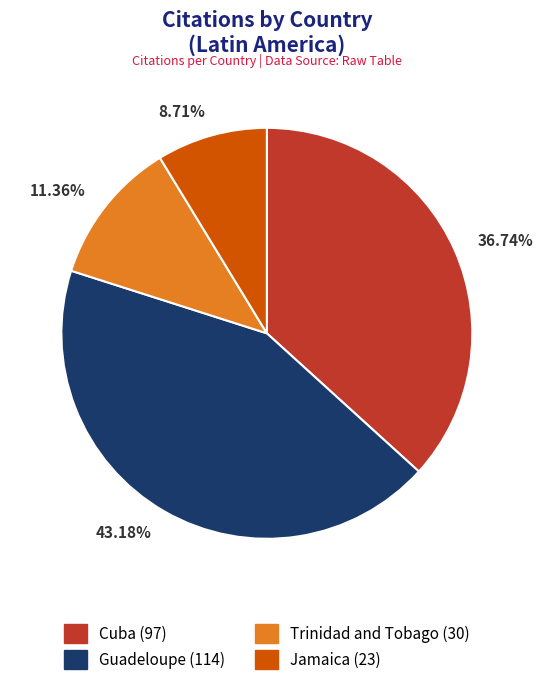

What is the ratio of the value at 11.36% to the value at 36.74%?

0.3